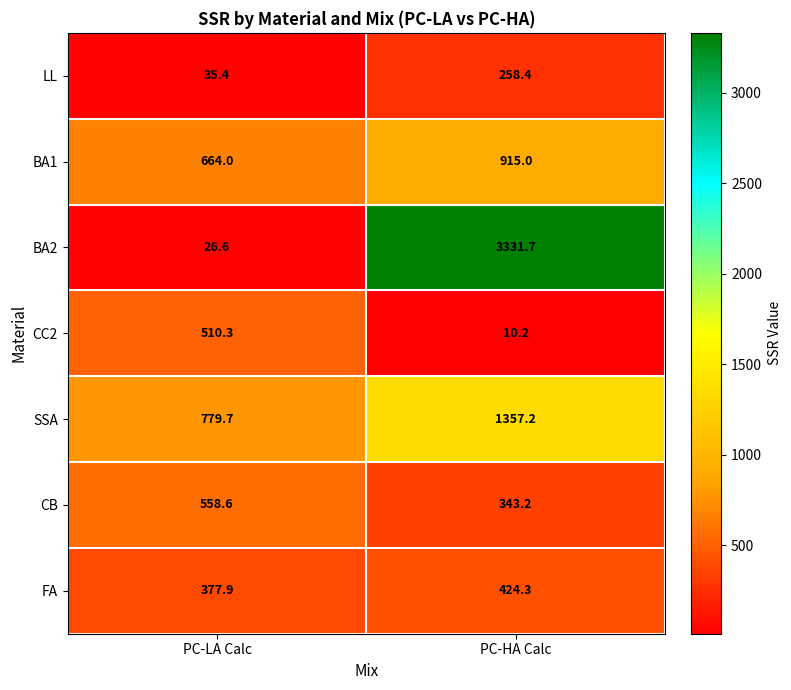

What is the total value across all series at PC-HA Calc?

6640.0